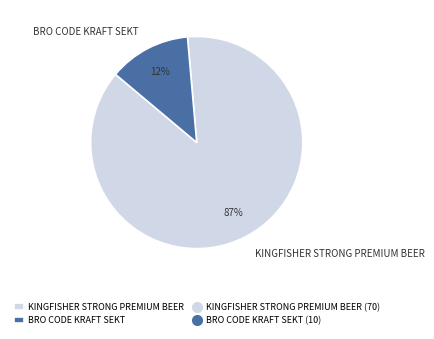

Rank the categories by value from highest to lowest.

KINGFISHER STRONG PREMIUM BEER, BRO CODE KRAFT SEKT